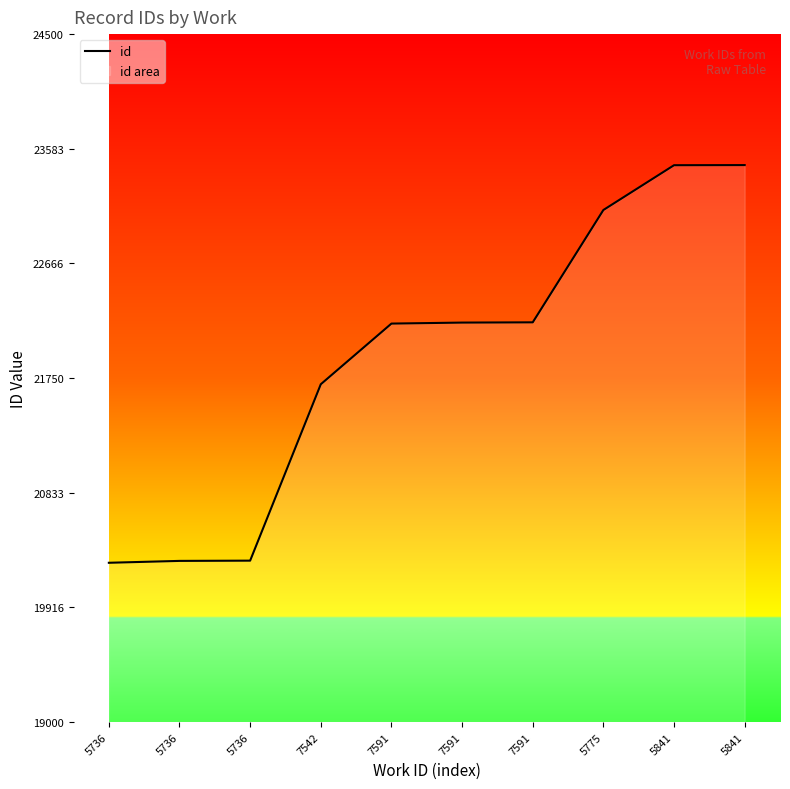

True or false: the data shows 35230 at 7591.

False